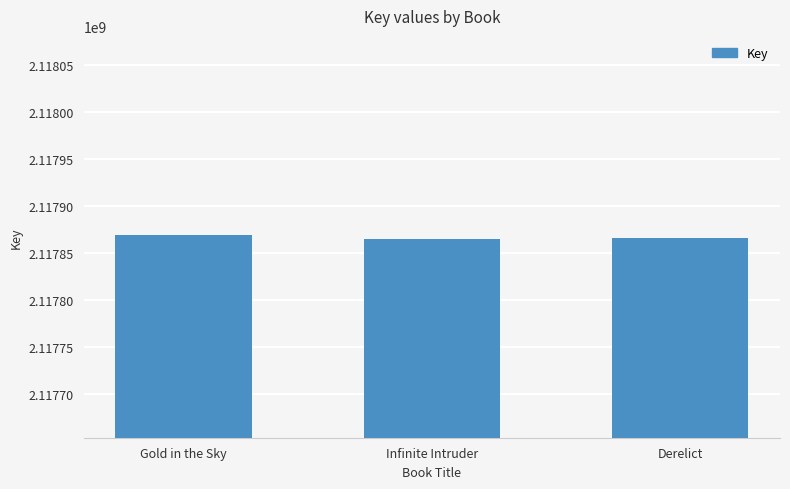

What is the label of the 3rd bar from the right?

Gold in the Sky